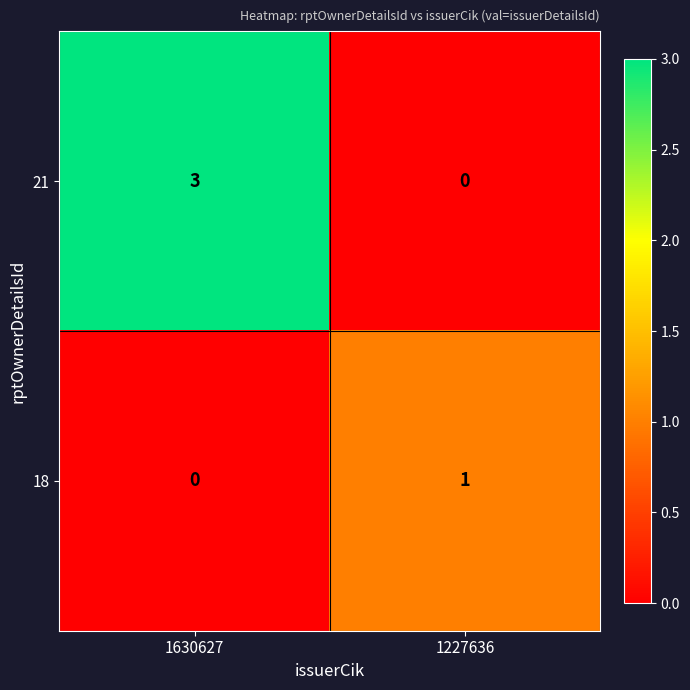

How many data points does each series have?

2